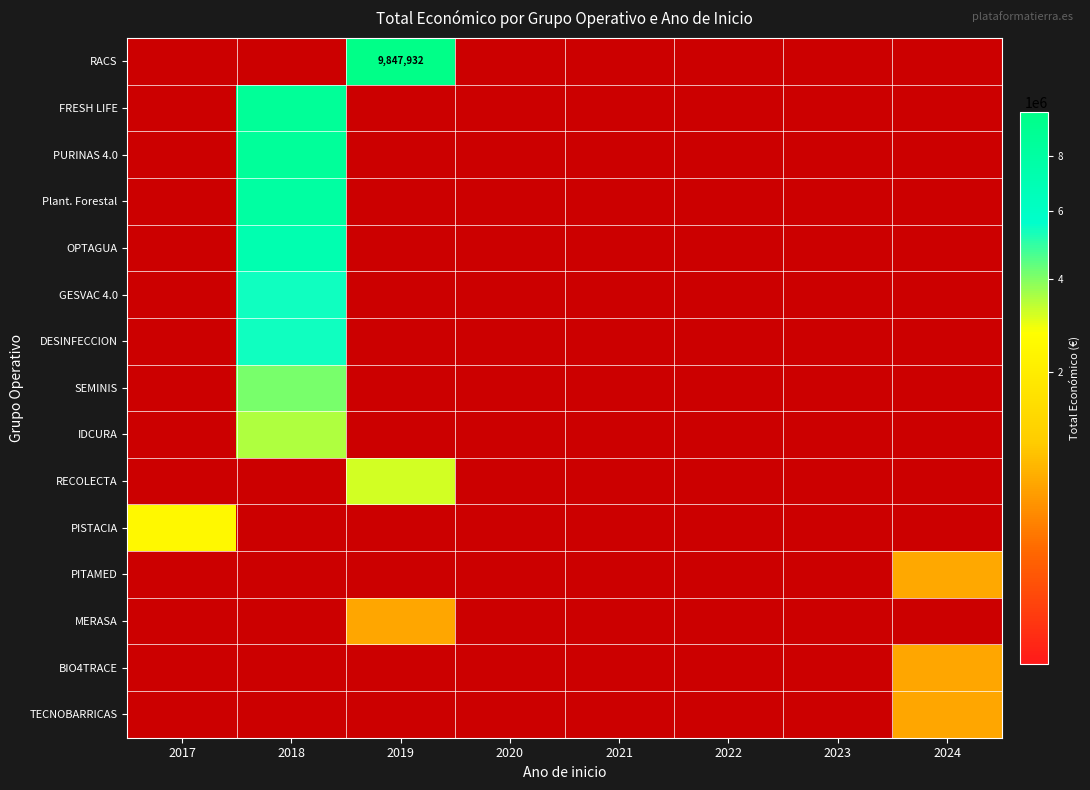

What is the difference between the highest and lowest values at 2019?

9847932